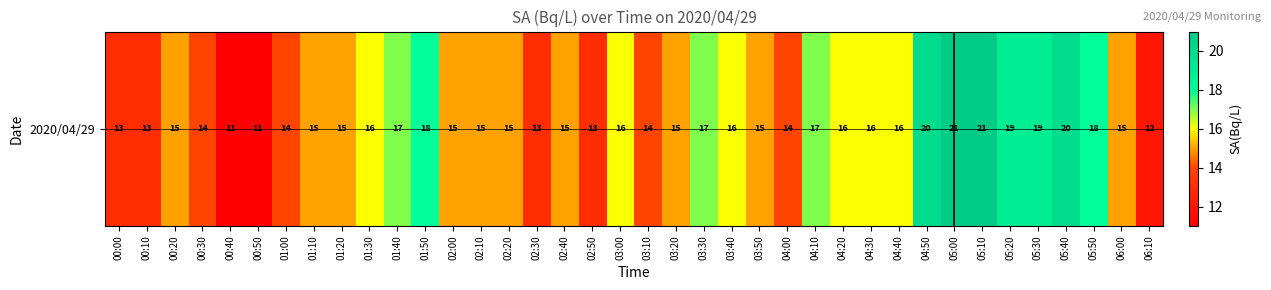

True or false: the data shows 24 at 03:10.

False